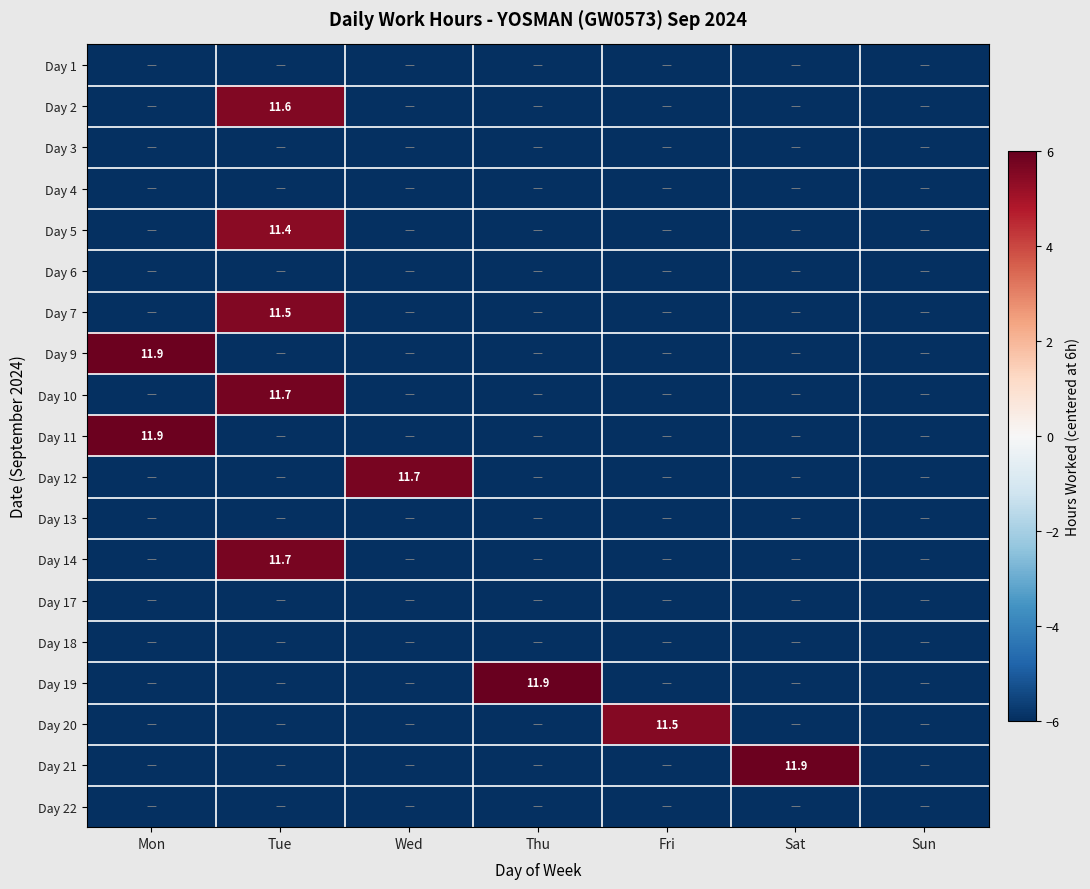

Which has a higher value, Tue or Wed?

Tue